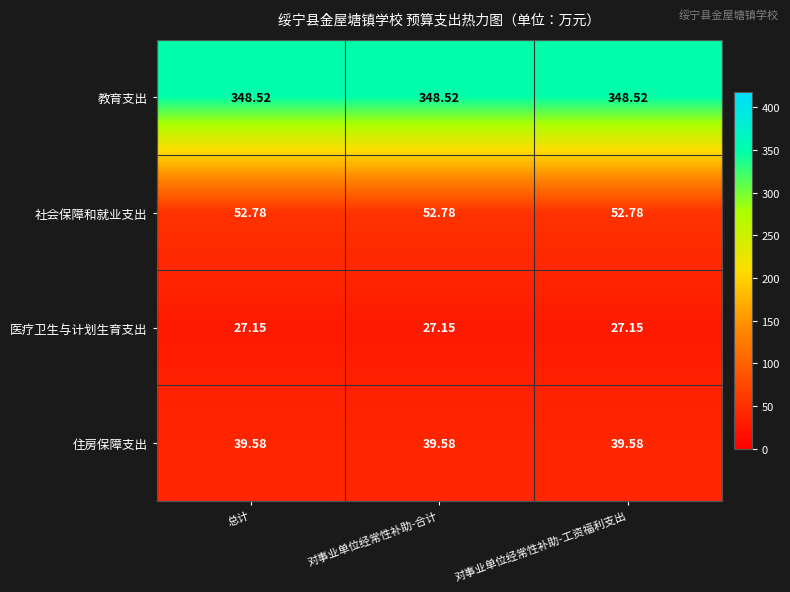

Which series has the largest total across all categories?

教育支出